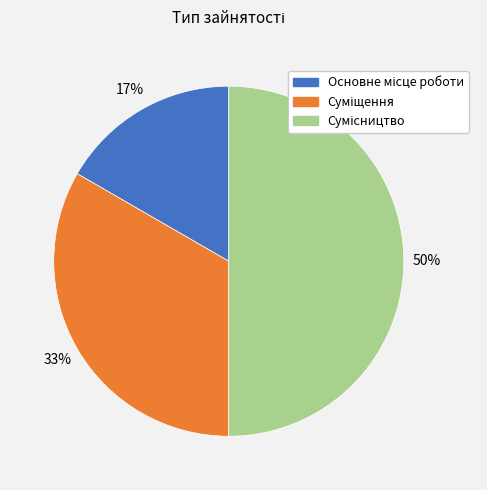

To the nearest percent, what is the difference between the largest and smallest slice percentages?

33%